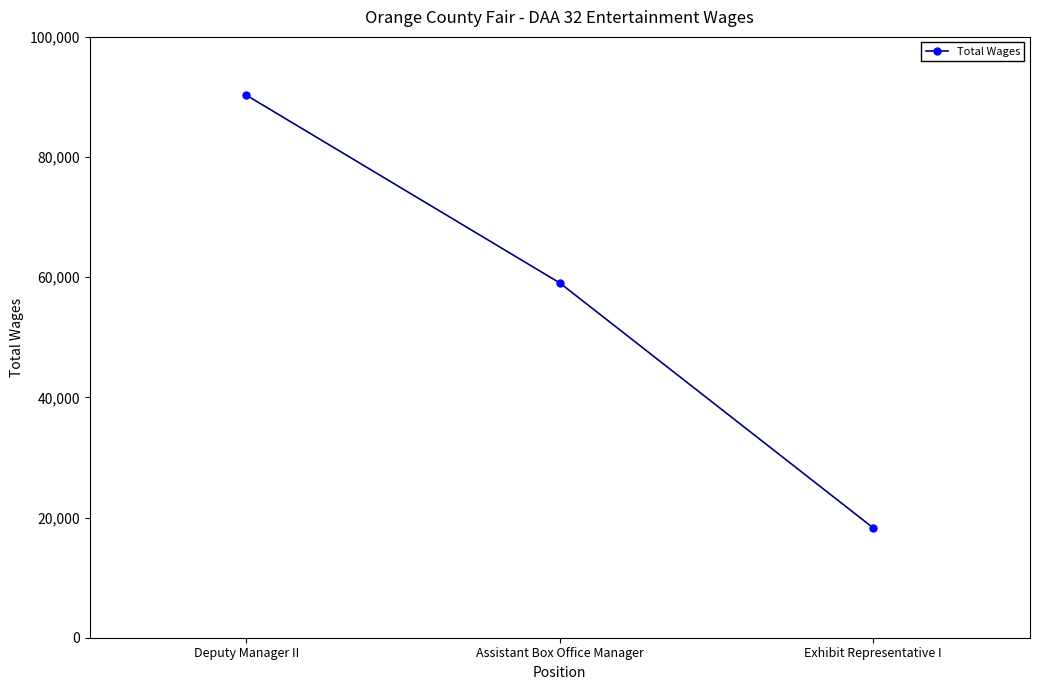

What is the difference between the maximum and minimum values?

72019